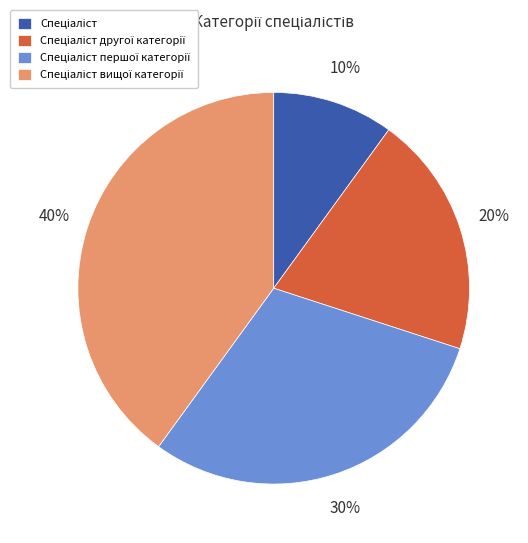

How many segments does this pie chart have?

4